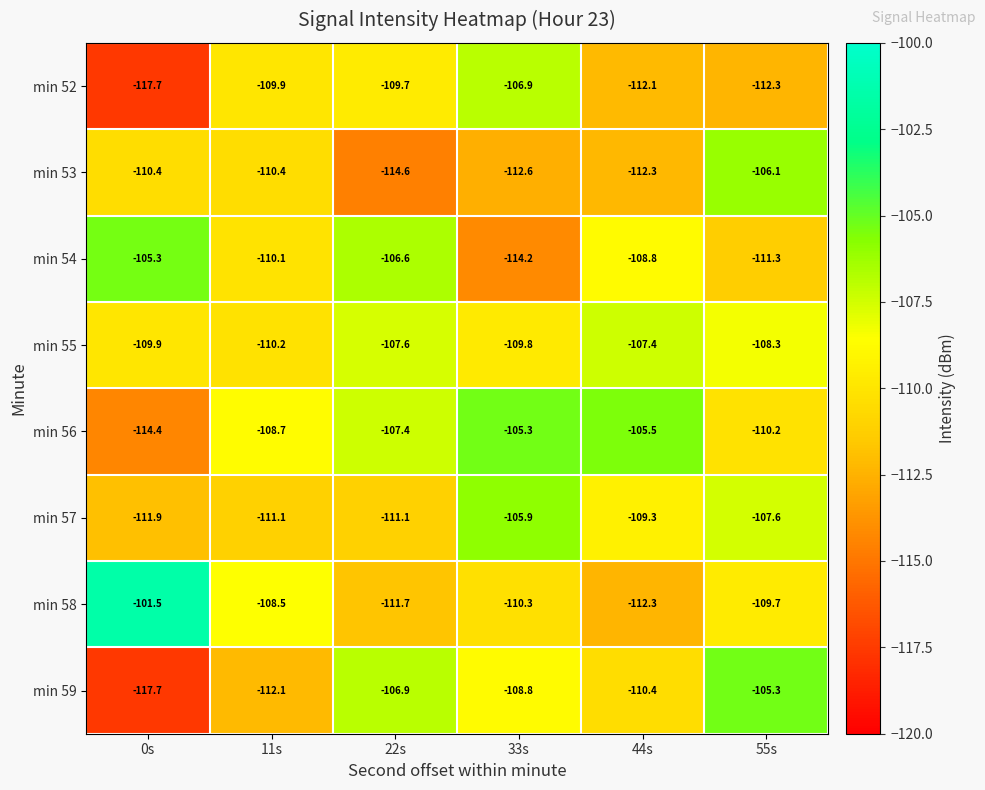

What is the minimum value shown in the chart?

-117.7